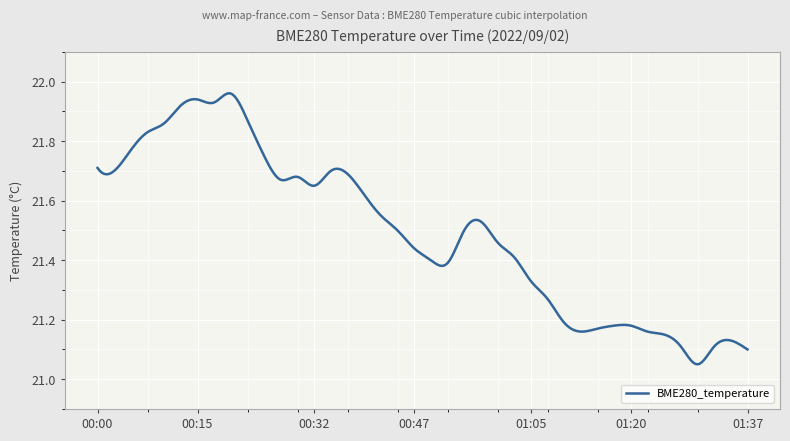

What is the difference between the maximum and minimum values?

0.9